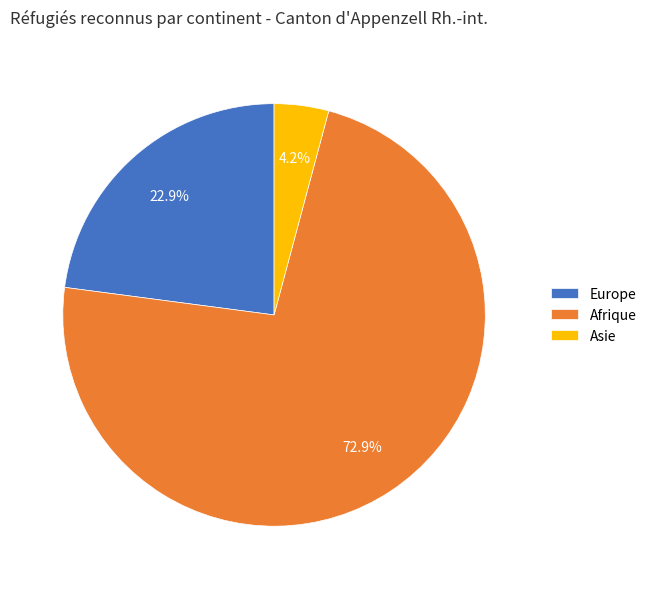

To the nearest percent, what percentage of the pie is Afrique?

73%